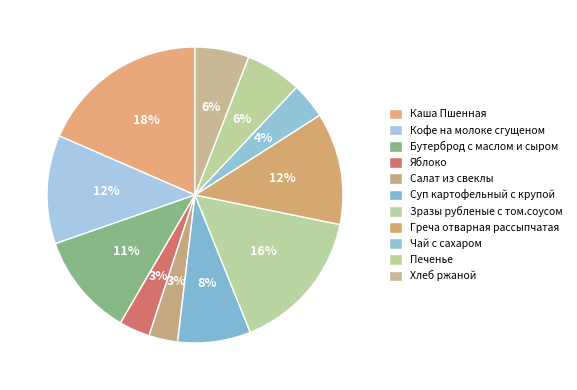

Is the sum of Хлеб ржаной and Зразы рубленые с том.соусом greater than half?

No